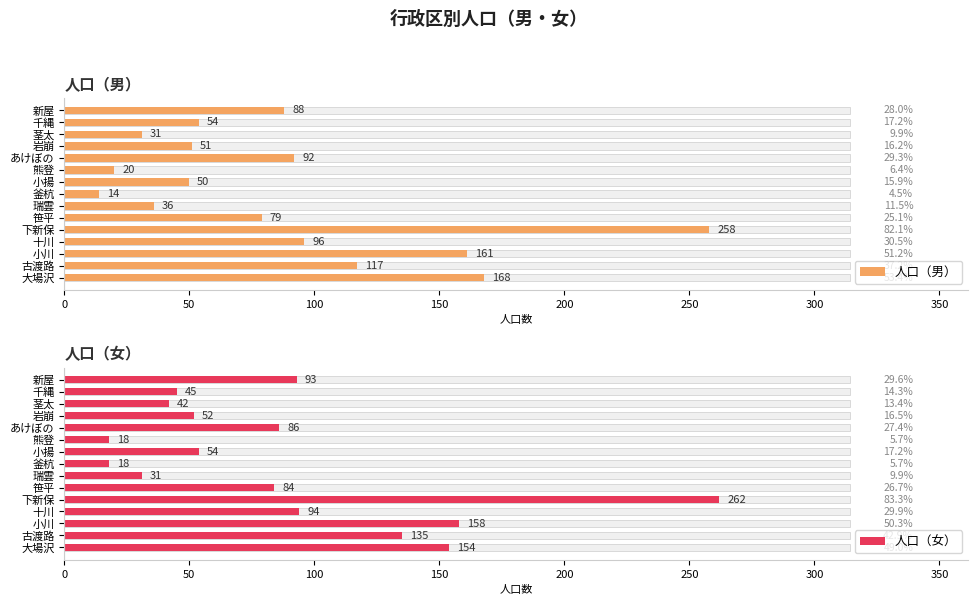

True or false: 人口（女） has a value of 30 at 古渡路.

False